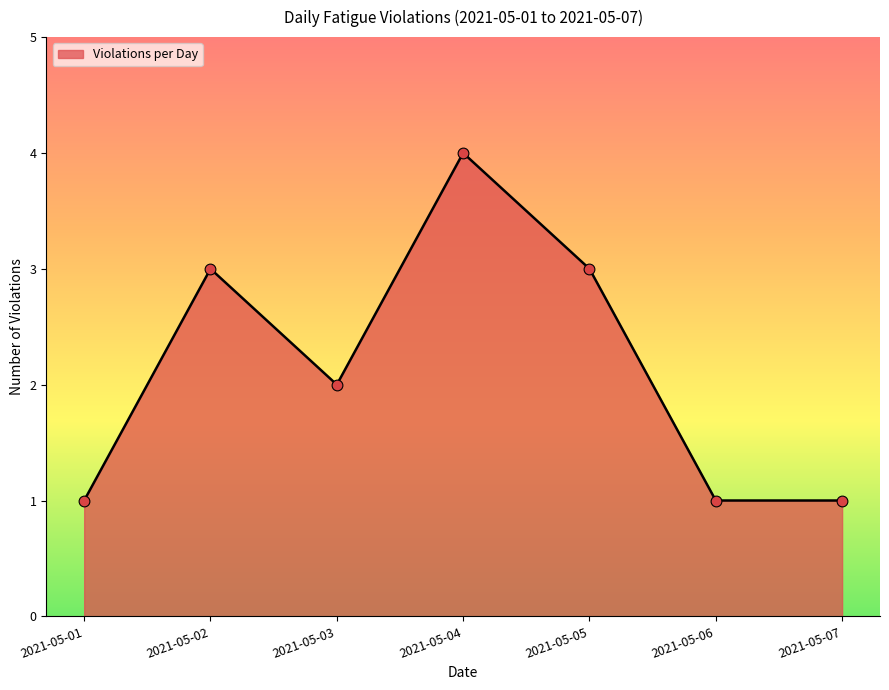

Between 2021-05-02 and 2021-05-07, which is larger?

2021-05-02